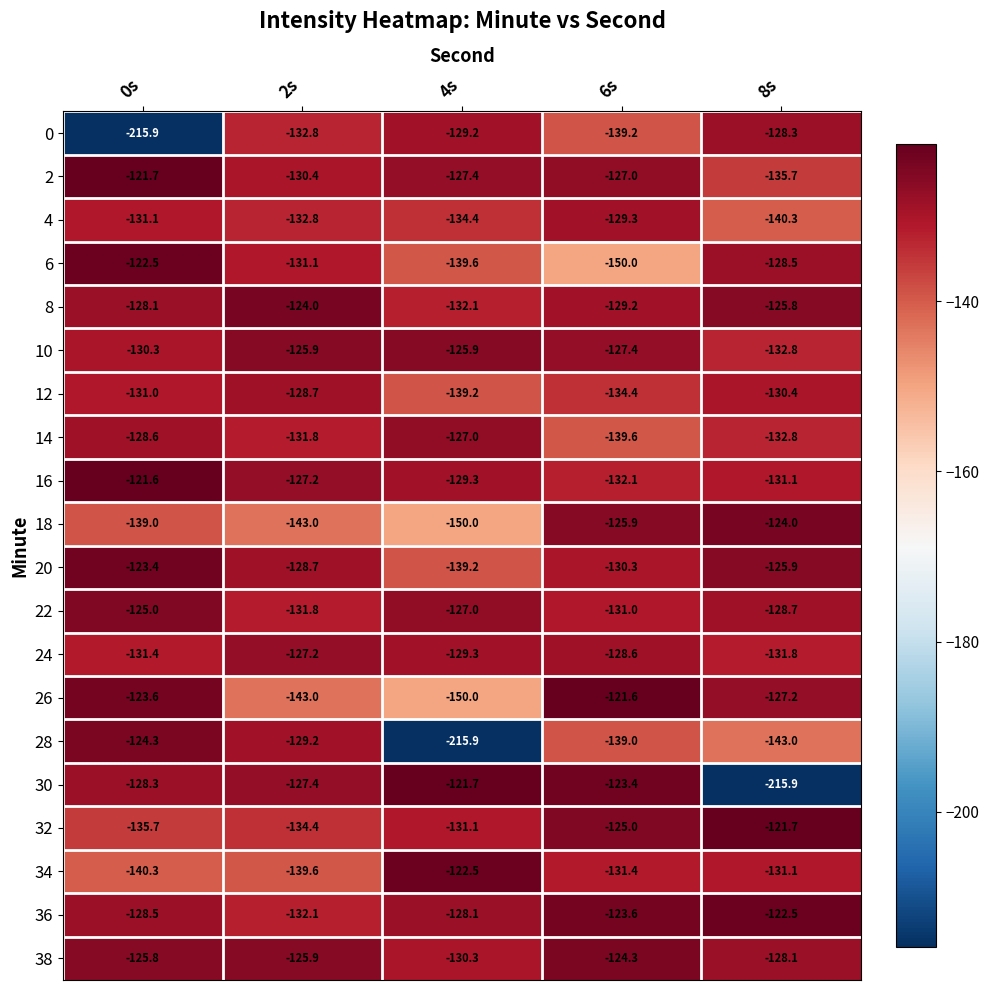

What is the sum of the 24 values at 6s and 8s?

-260.4